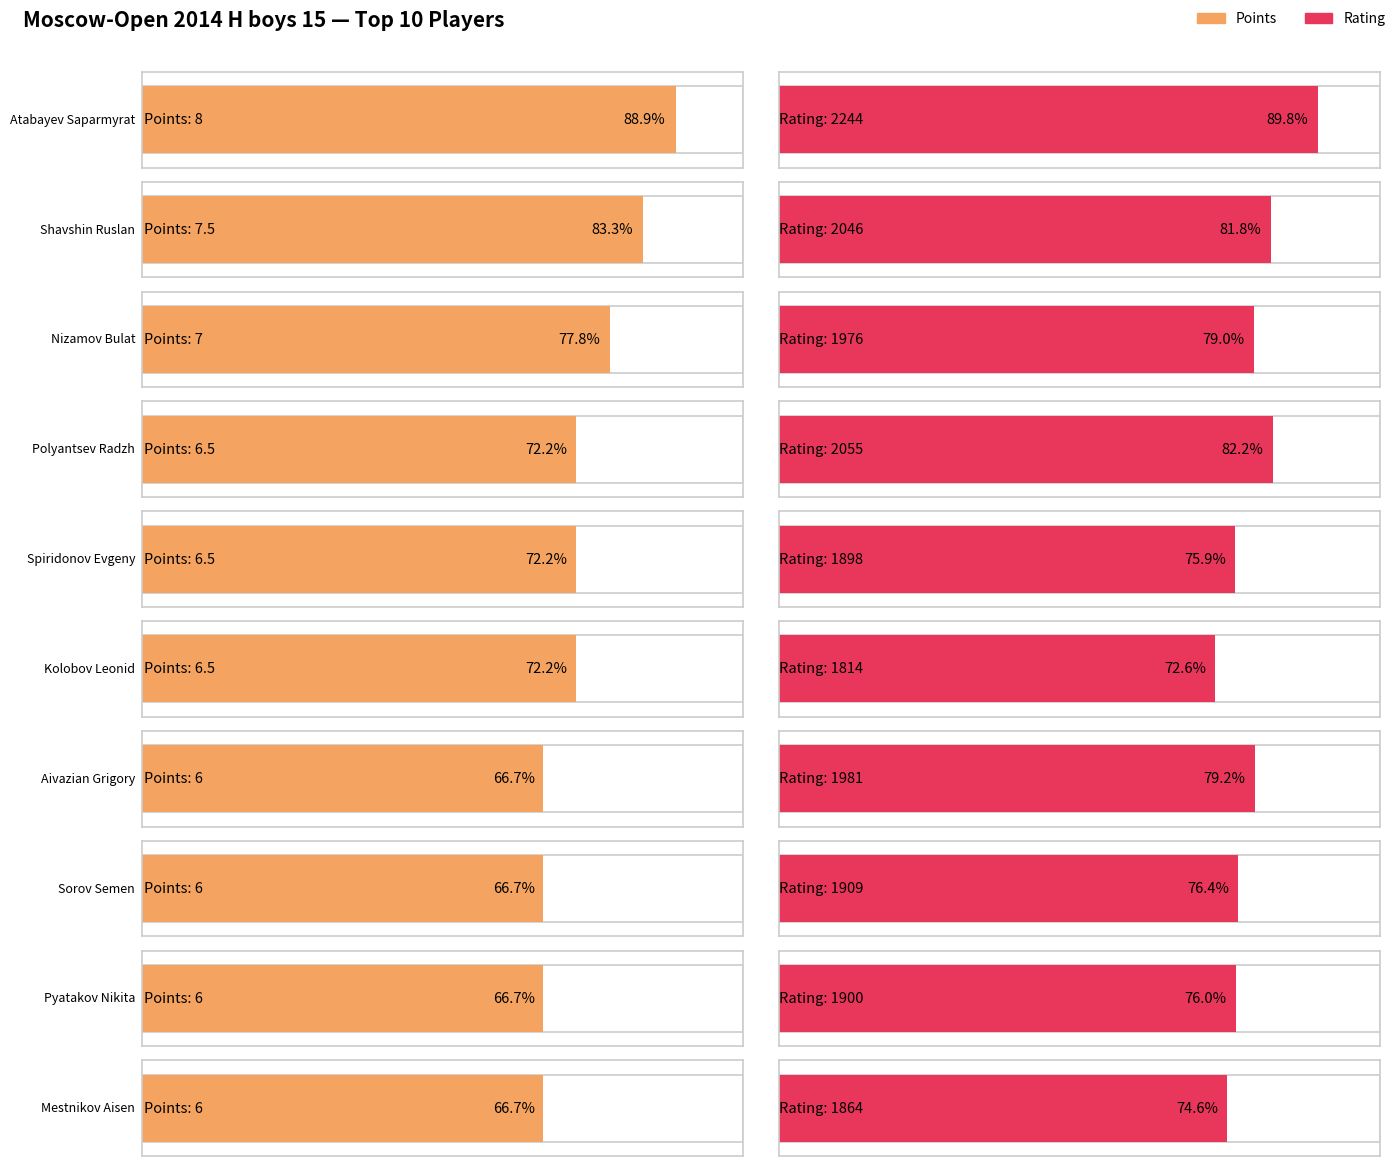

Is the value of Points at Spiridonov Evgeny greater than the value of Rating at Polyantsev Radzh?

No